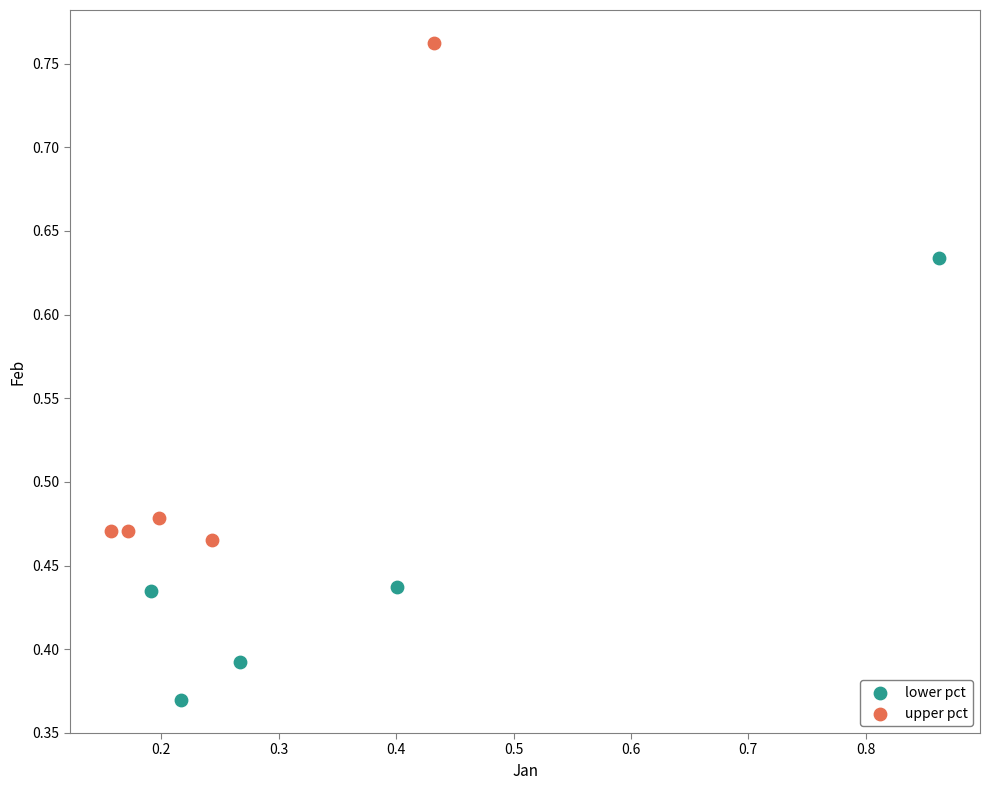

Which series contains the highest Y value?

upper pct